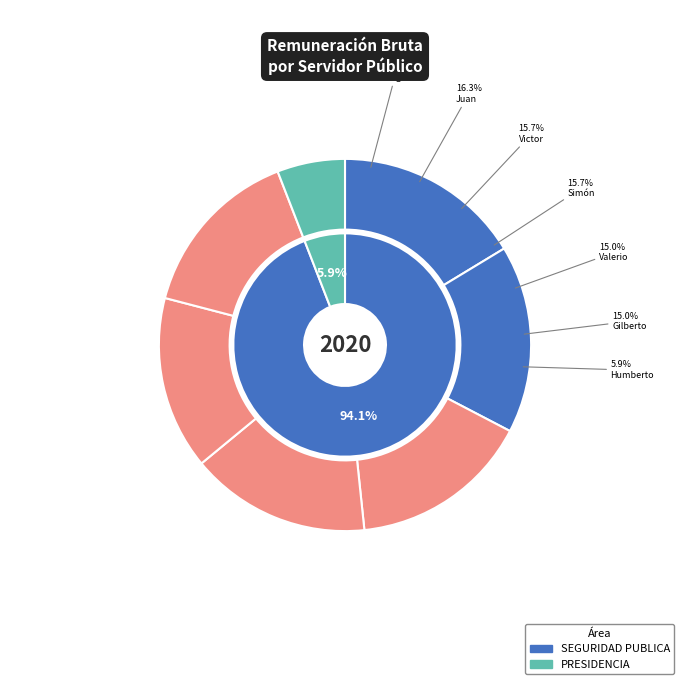

To the nearest percent, what portion does Victor Tecalco represent?

16%